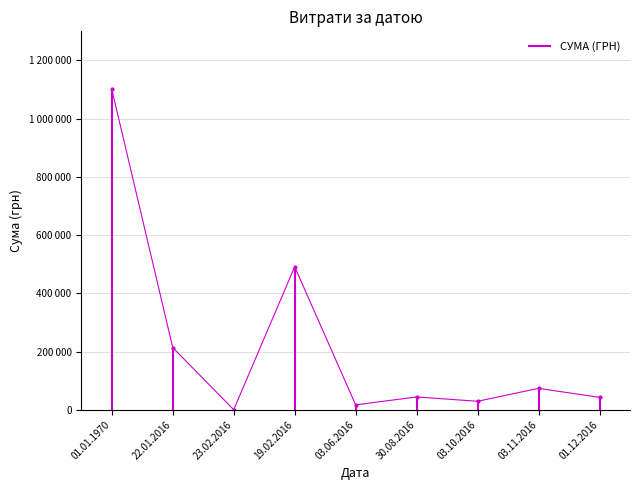

What is the label of the 5th point from the left?

03.06.2016